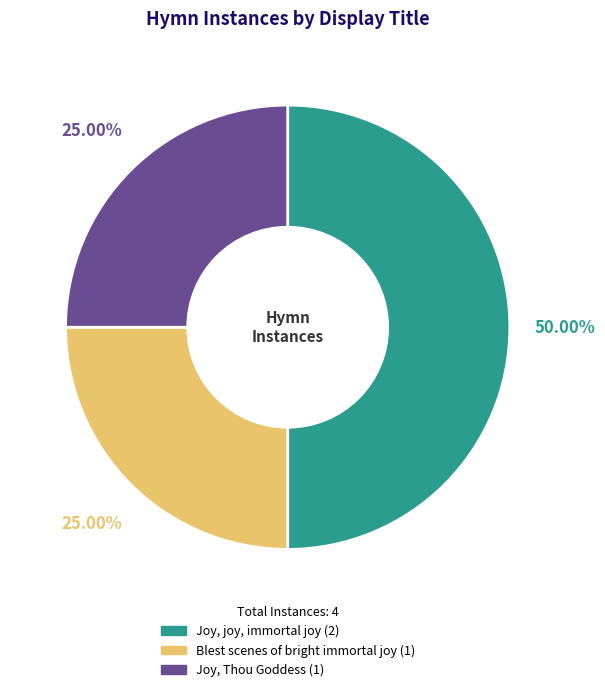

Which category has the biggest portion of the pie?

Joy, joy, immortal joy